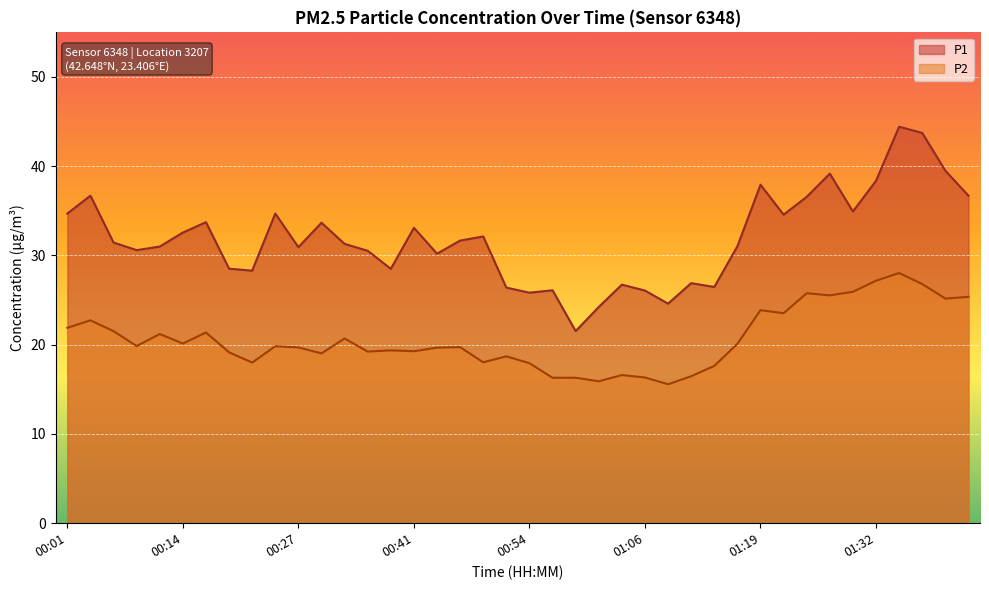

Does the chart display data point markers on the line(s)?

No